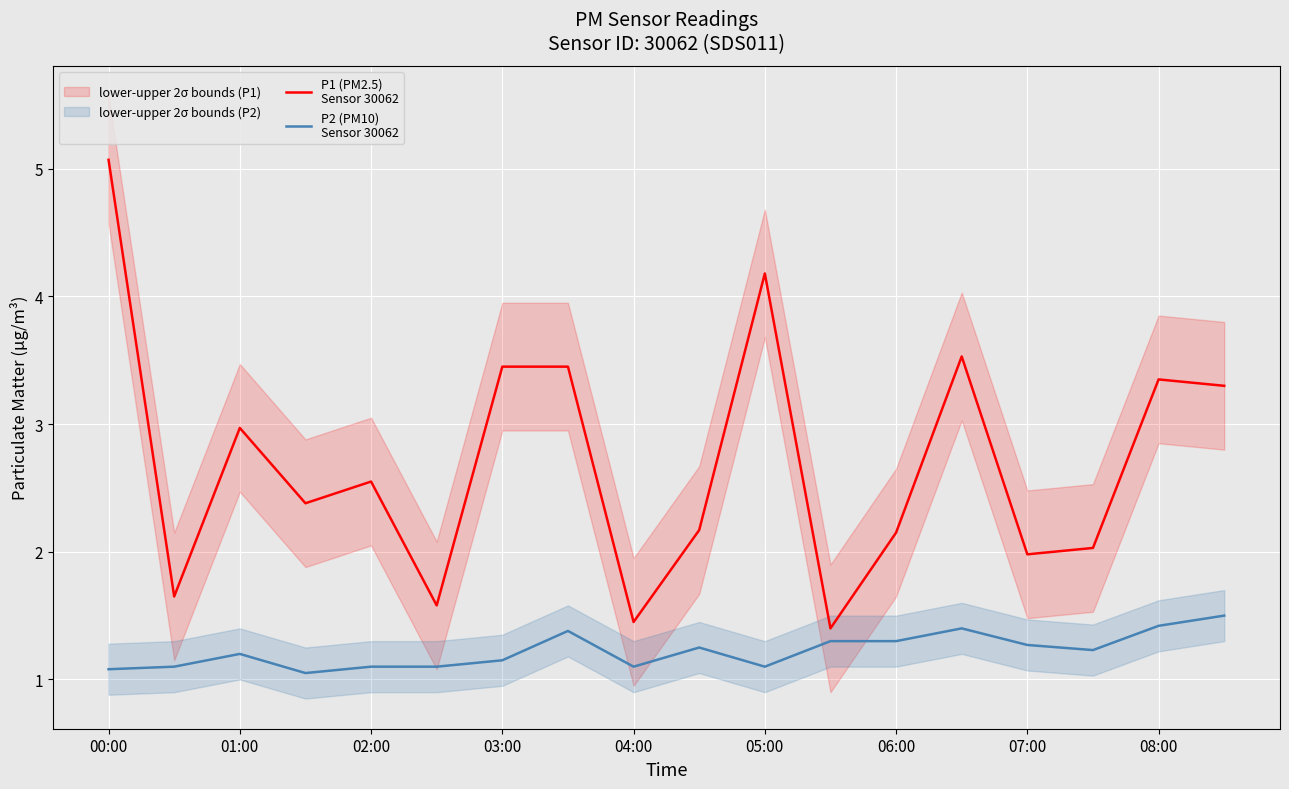

Which series changed the most between 07:00 and 12?

P1 (PM2.5)
Sensor 30062